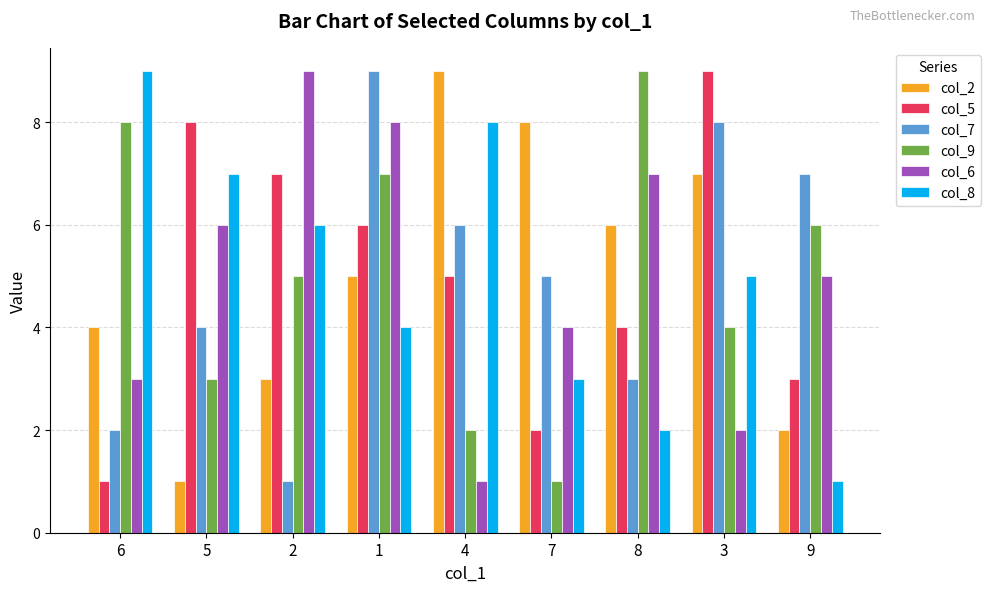

What is the total value across all series at 7?

23